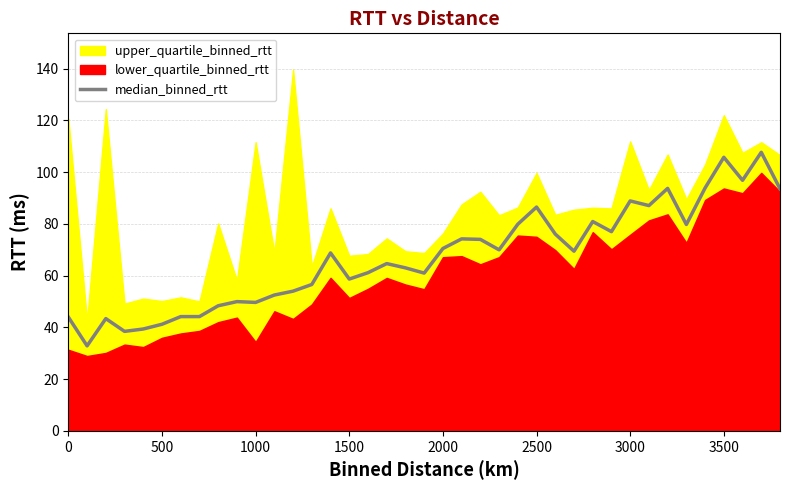

What is the difference between the maximum and minimum values?

74.8